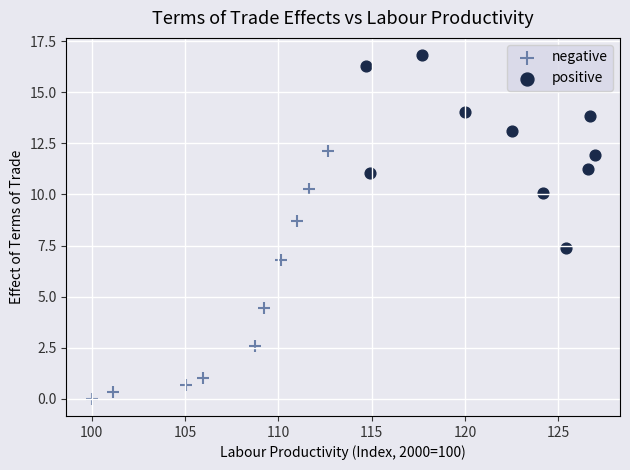

Which series has the widest spread of Y values?

negative